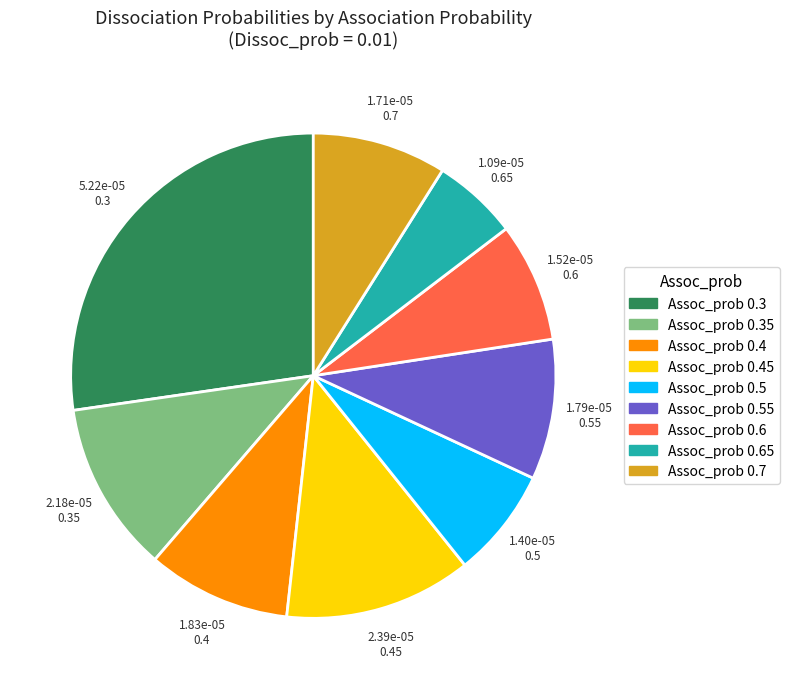

Is the sum of Assoc_prob 0.6 and Assoc_prob 0.3 greater than half?

No